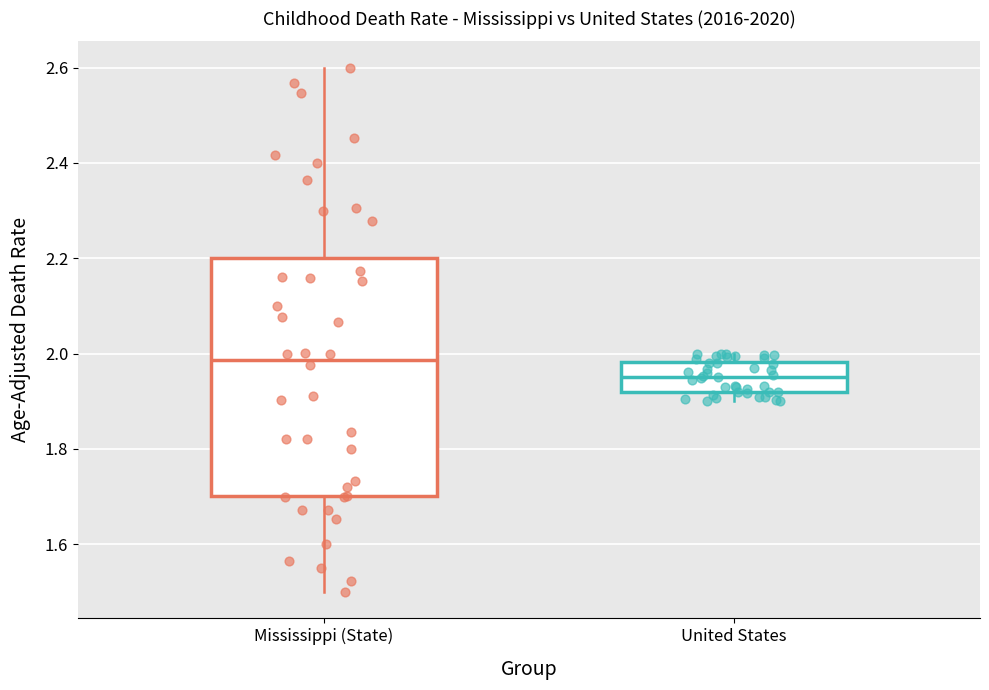

Which box has the highest median line?

Mississippi (State)